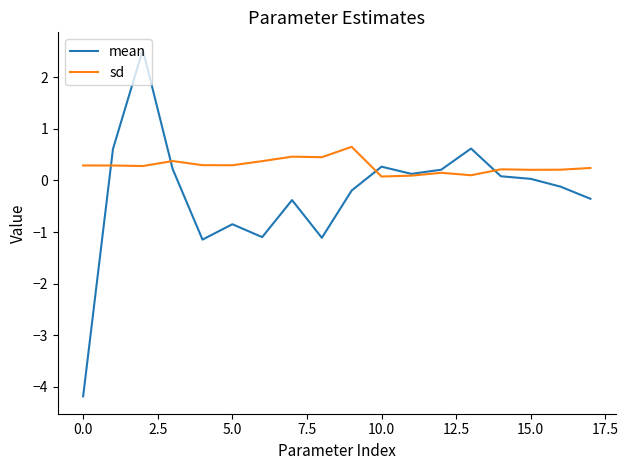

Rank the series by their average value, from highest to lowest.

sd, mean